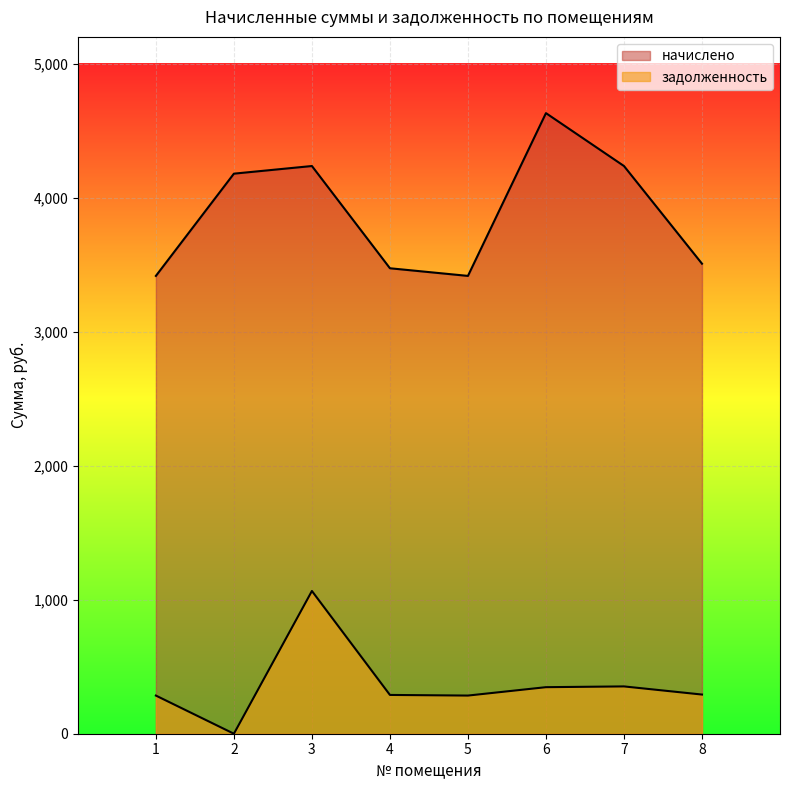

True or false: задолженность and начислено cross at least once.

False